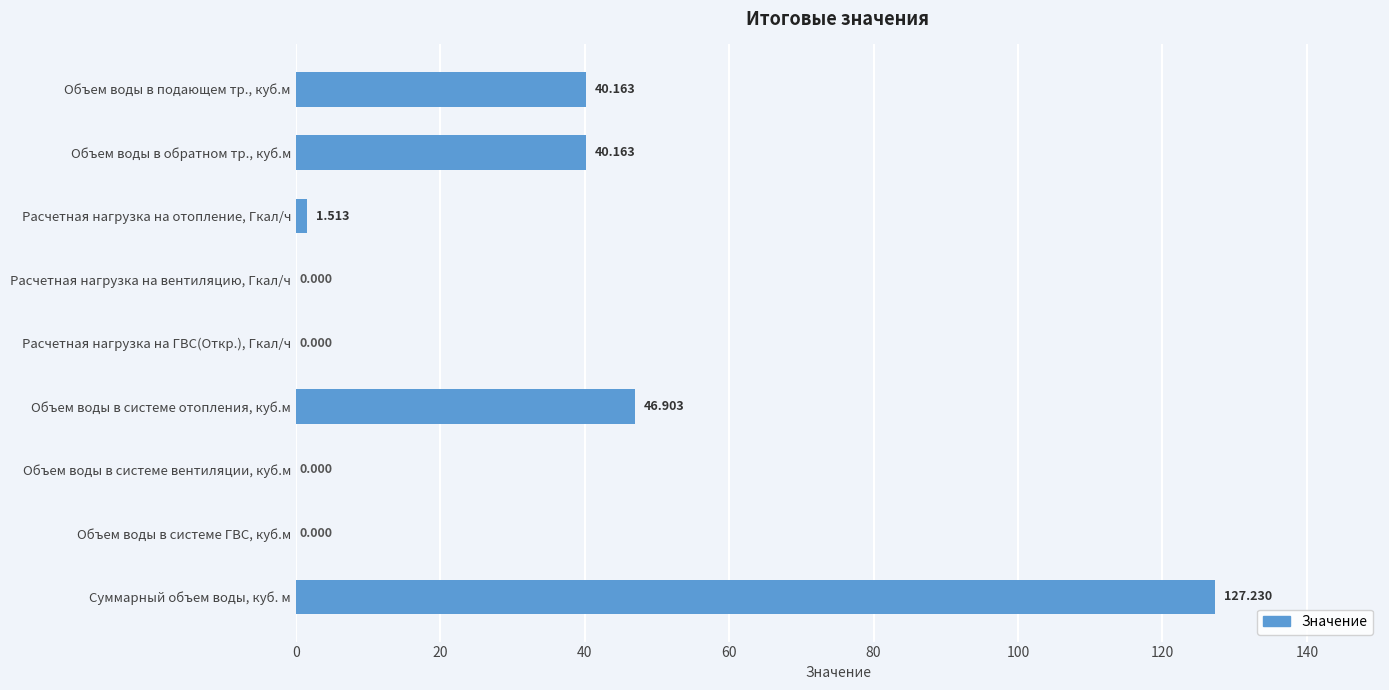

Between Расчетная нагрузка на вентиляцию, Гкал/ч and Расчетная нагрузка на отопление, Гкал/ч, which is larger?

Расчетная нагрузка на отопление, Гкал/ч